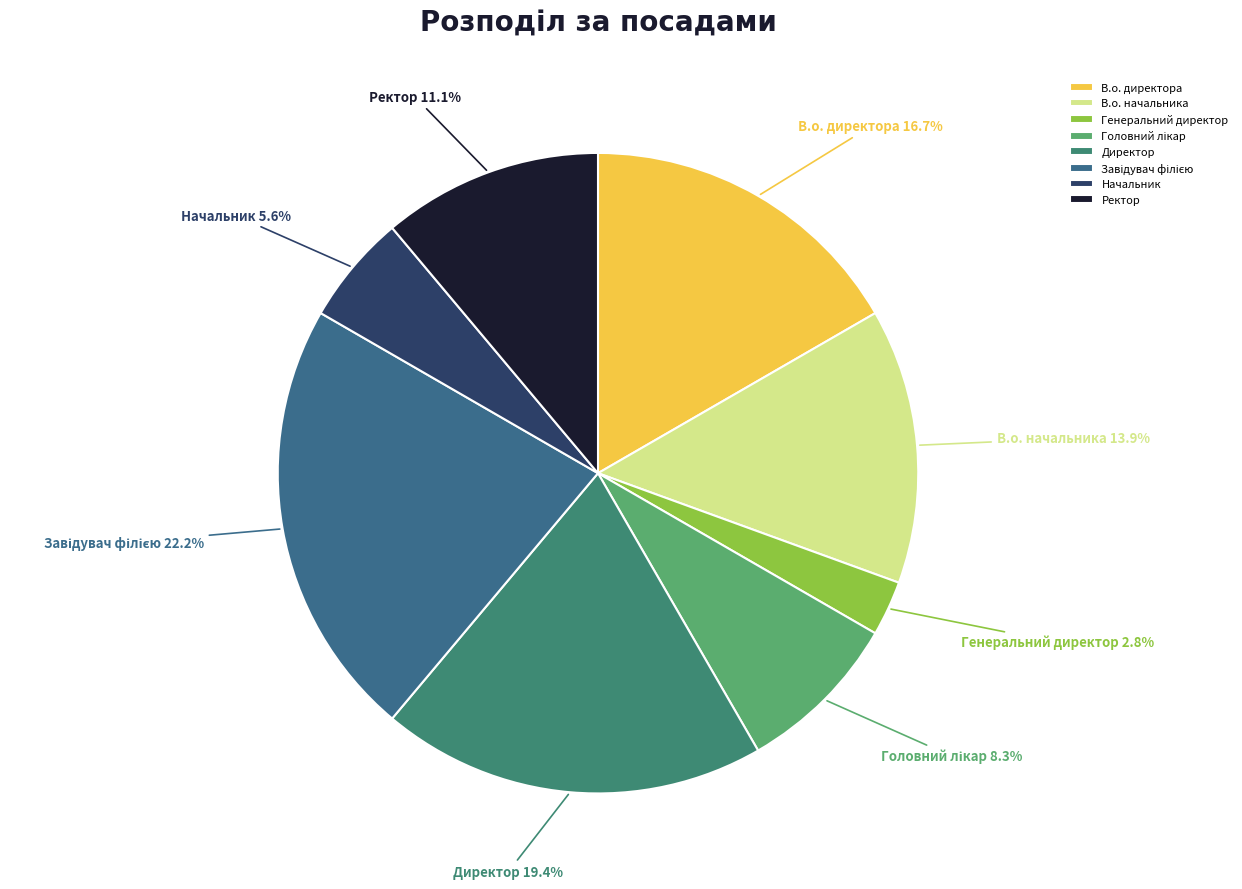

To the nearest percent, what portion does Ректор represent?

11%